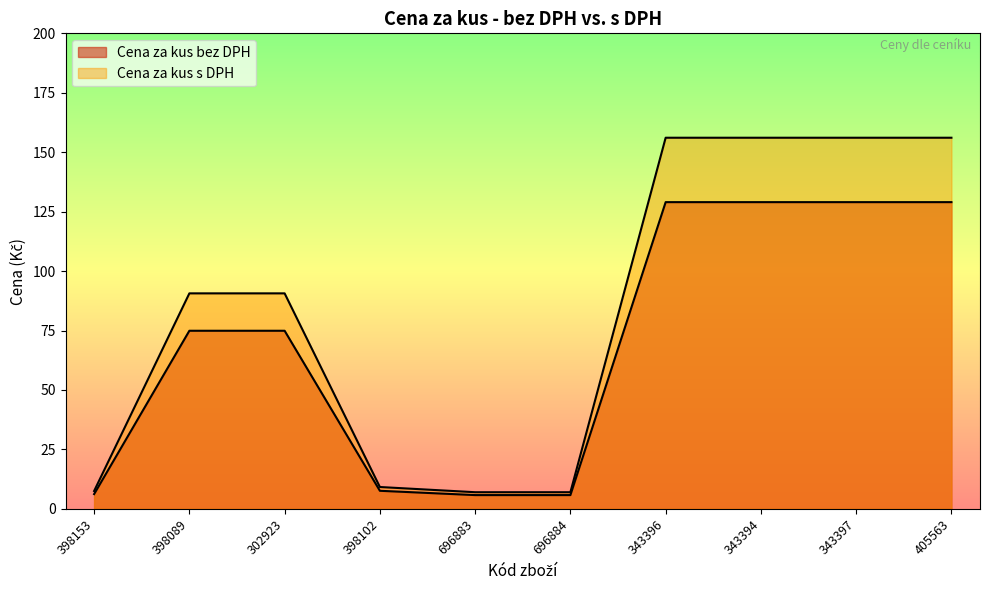

What is the maximum value shown in the chart?

156.1